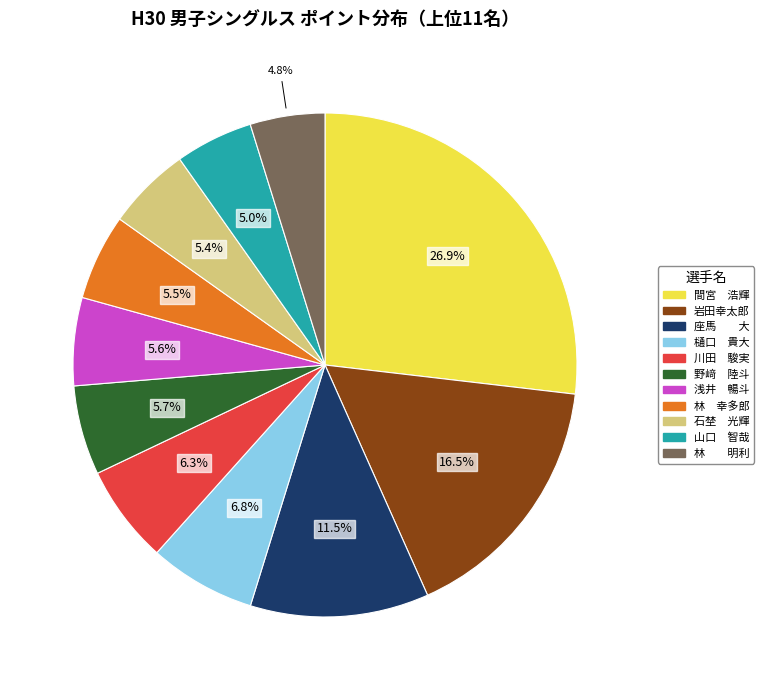

Is there a majority slice in this chart?

No